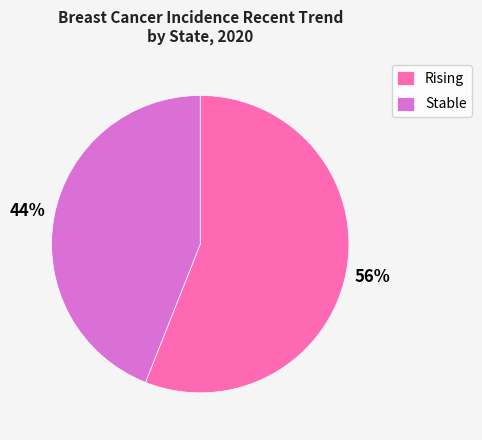

To the nearest percent, what is the difference between the largest and smallest slice percentages?

12%